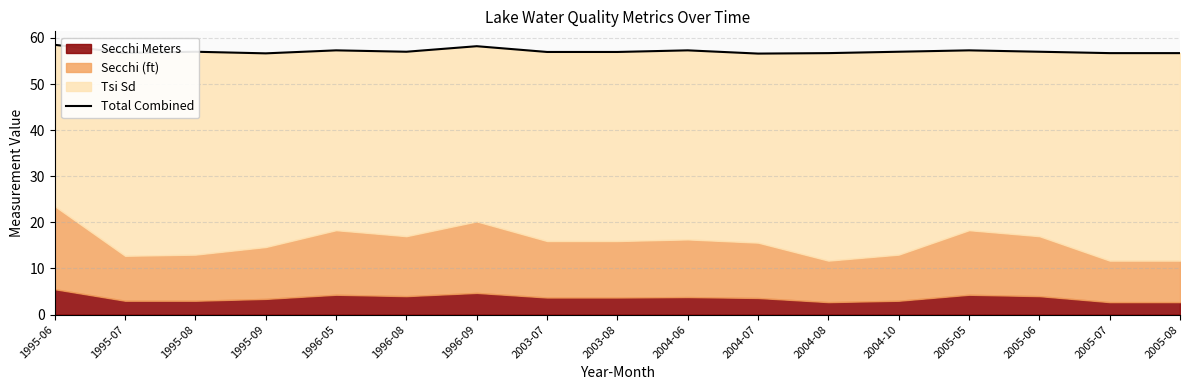

Approximately how many times larger is the value at 2004-07 compared to 2004-10?

1.0